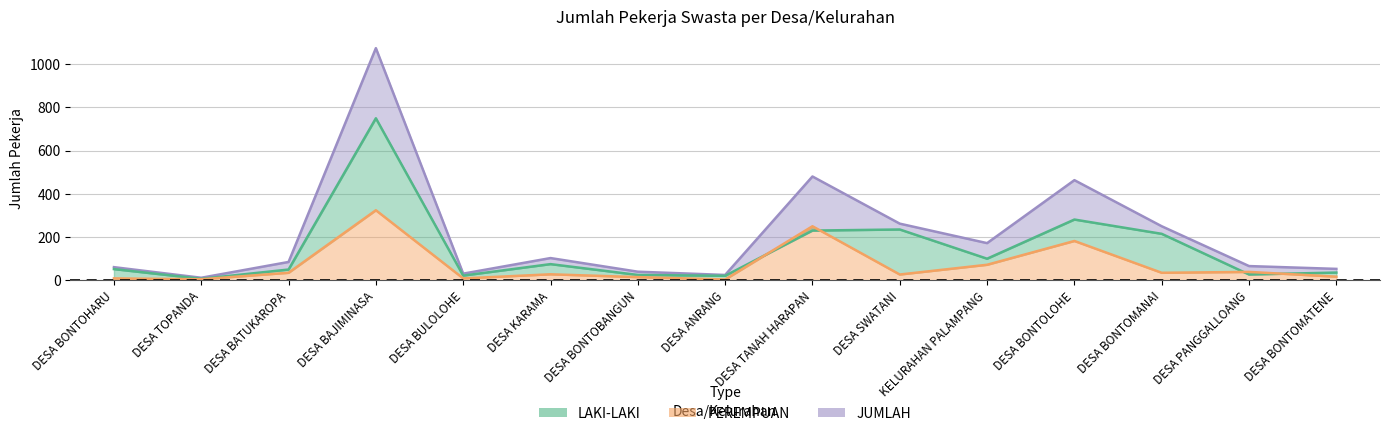

Reading right to left, what are all the values shown in this chart?

LAKI-LAKI: DESA BONTOMATENE=36	DESA PANGGALLOANG=27	DESA BONTOMANAI=215	DESA BONTOLOHE=281	KELURAHAN PALAMPANG=100	DESA SWATANI=235	DESA TANAH HARAPAN=230	DESA ANRANG=21	DESA BONTOBANGUN=25	DESA KARAMA=75	DESA BULOLOHE=22	DESA BAJIMINASA=749	DESA BATUKAROPA=50	DESA TOPANDA=7	DESA BONTOHARU=52
PEREMPUAN: DESA BONTOMATENE=17	DESA PANGGALLOANG=39	DESA BONTOMANAI=35	DESA BONTOLOHE=182	KELURAHAN PALAMPANG=72	DESA SWATANI=27	DESA TANAH HARAPAN=250	DESA ANRANG=4	DESA BONTOBANGUN=15	DESA KARAMA=28	DESA BULOLOHE=9	DESA BAJIMINASA=324	DESA BATUKAROPA=35	DESA TOPANDA=5	DESA BONTOHARU=9
JUMLAH: DESA BONTOMATENE=53	DESA PANGGALLOANG=66	DESA BONTOMANAI=250	DESA BONTOLOHE=463	KELURAHAN PALAMPANG=172	DESA SWATANI=262	DESA TANAH HARAPAN=480	DESA ANRANG=25	DESA BONTOBANGUN=40	DESA KARAMA=103	DESA BULOLOHE=31	DESA BAJIMINASA=1073	DESA BATUKAROPA=85	DESA TOPANDA=12	DESA BONTOHARU=61